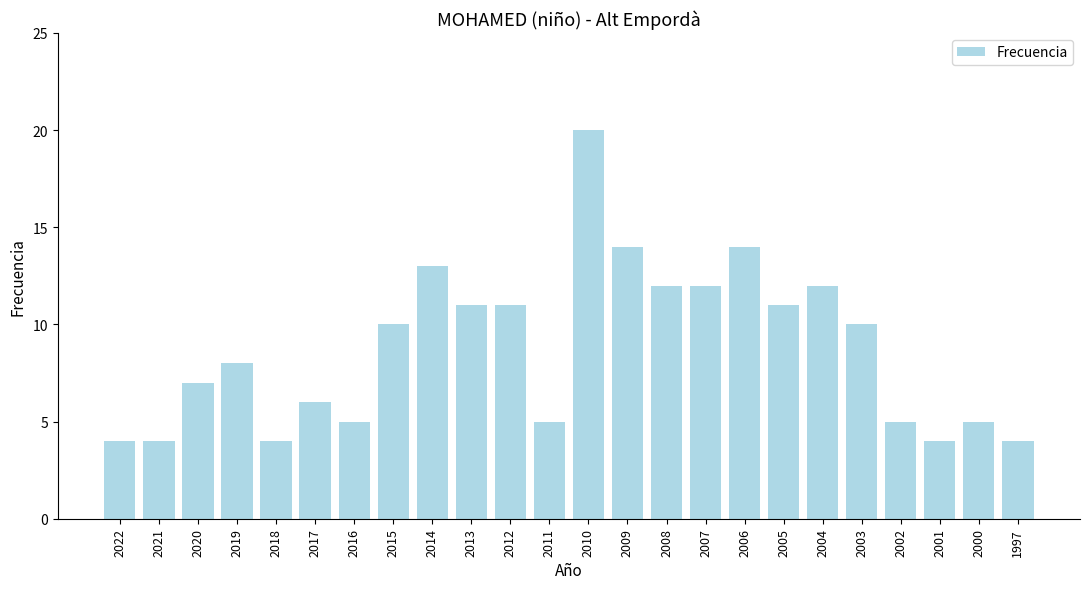

What is the maximum value shown in the chart?

20